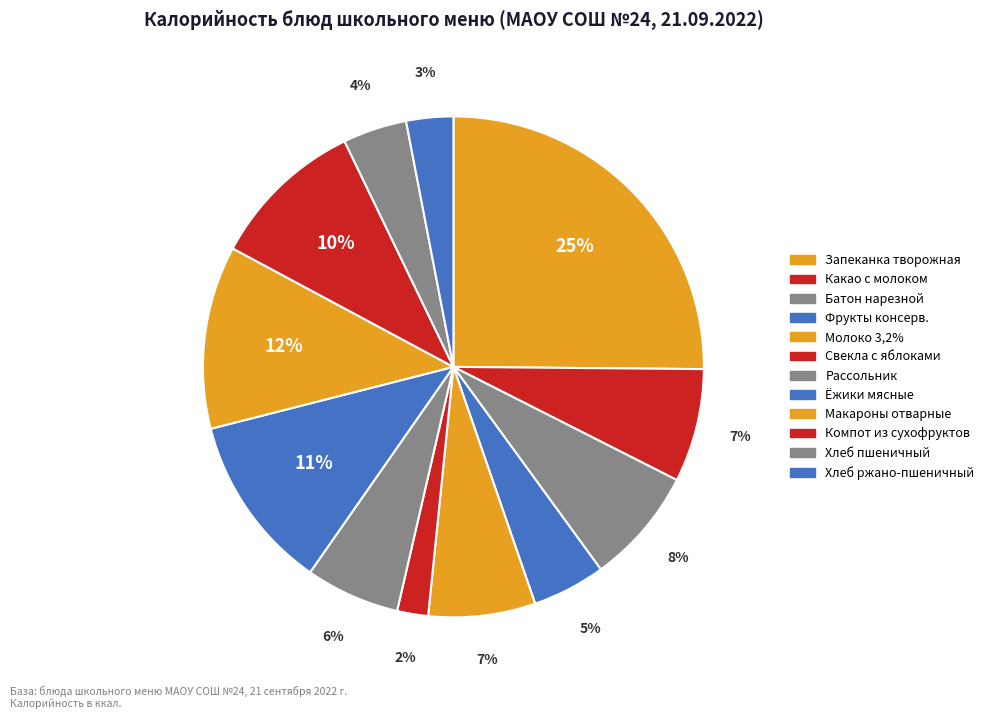

Is there a majority slice in this chart?

No